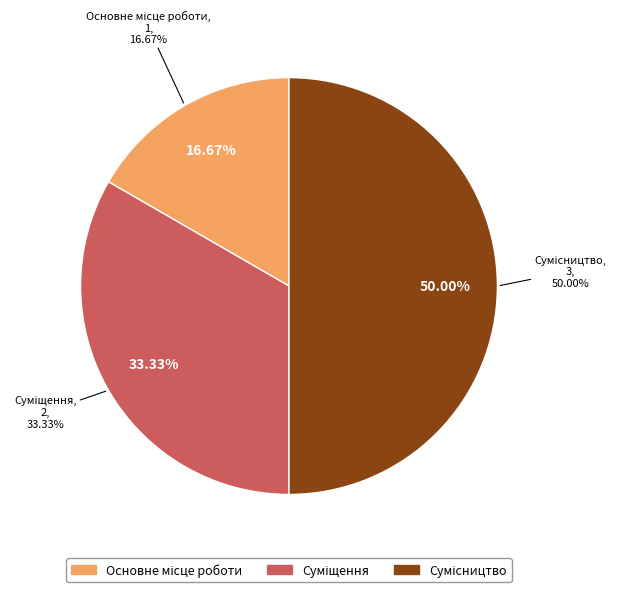

What percentage do Суміщення and Основне місце роботи together represent?

50.0%